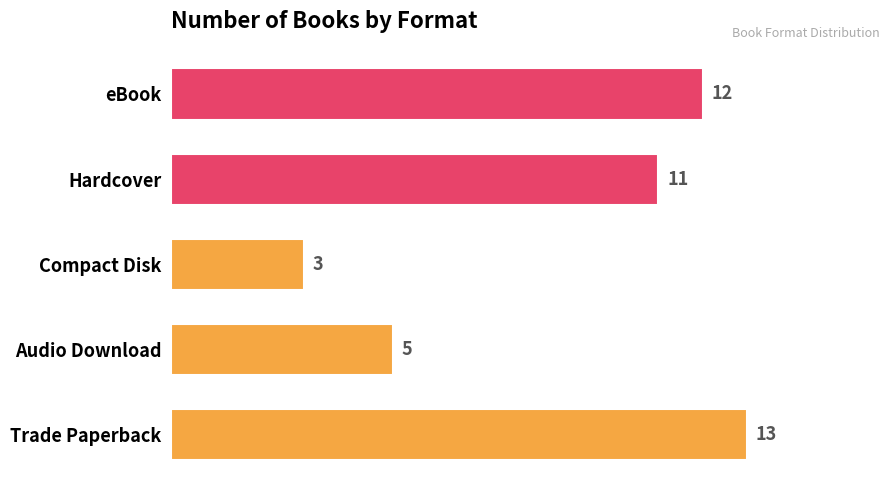

Read the value at Hardcover, to the nearest 10.

10